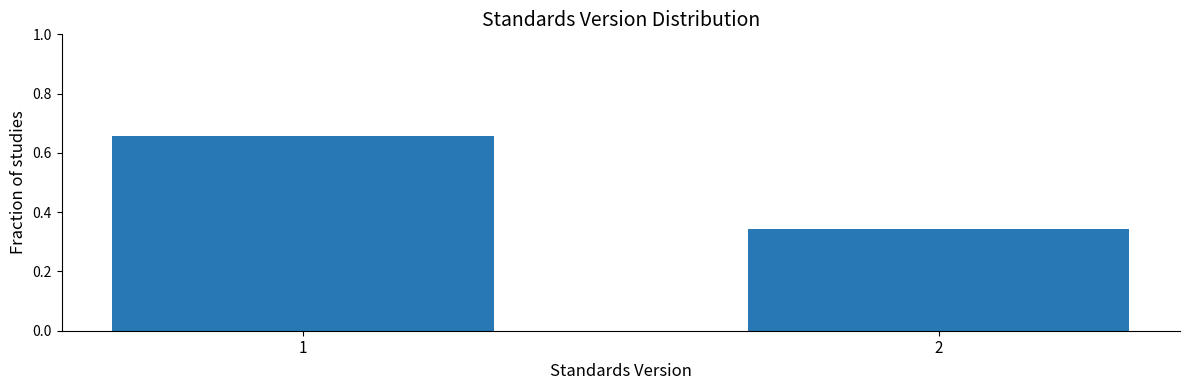

What is the sum of the values at 1 and 2?

1.0